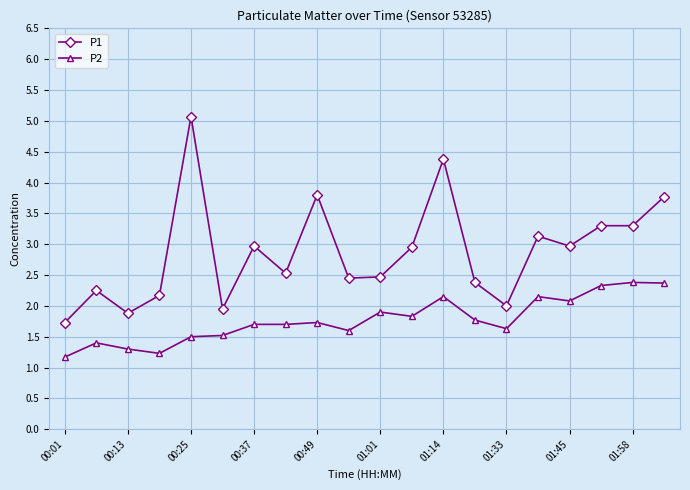

True or false: P1 has more than 2 points higher than both neighbors.

True